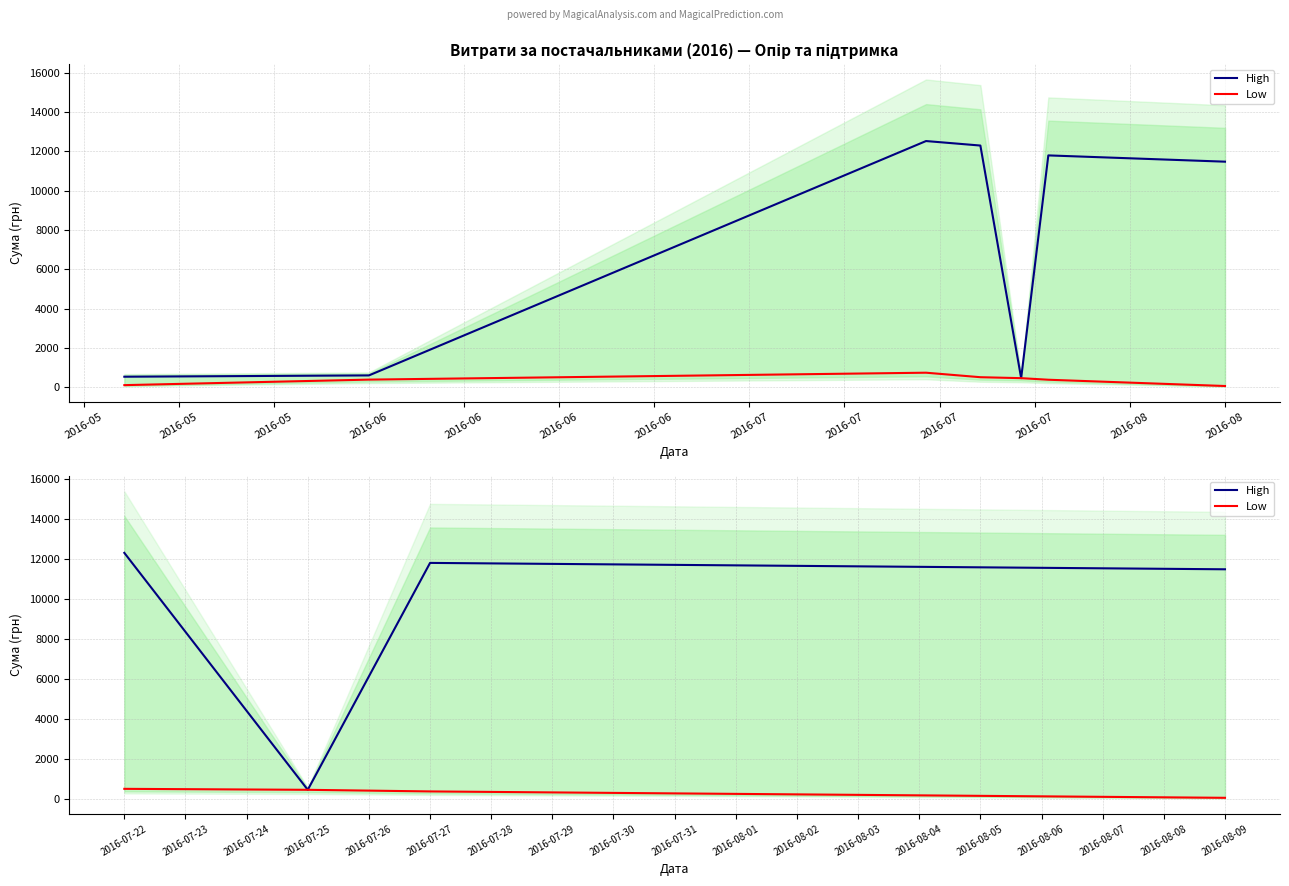

What are all the series names shown in the legend?

High, Low